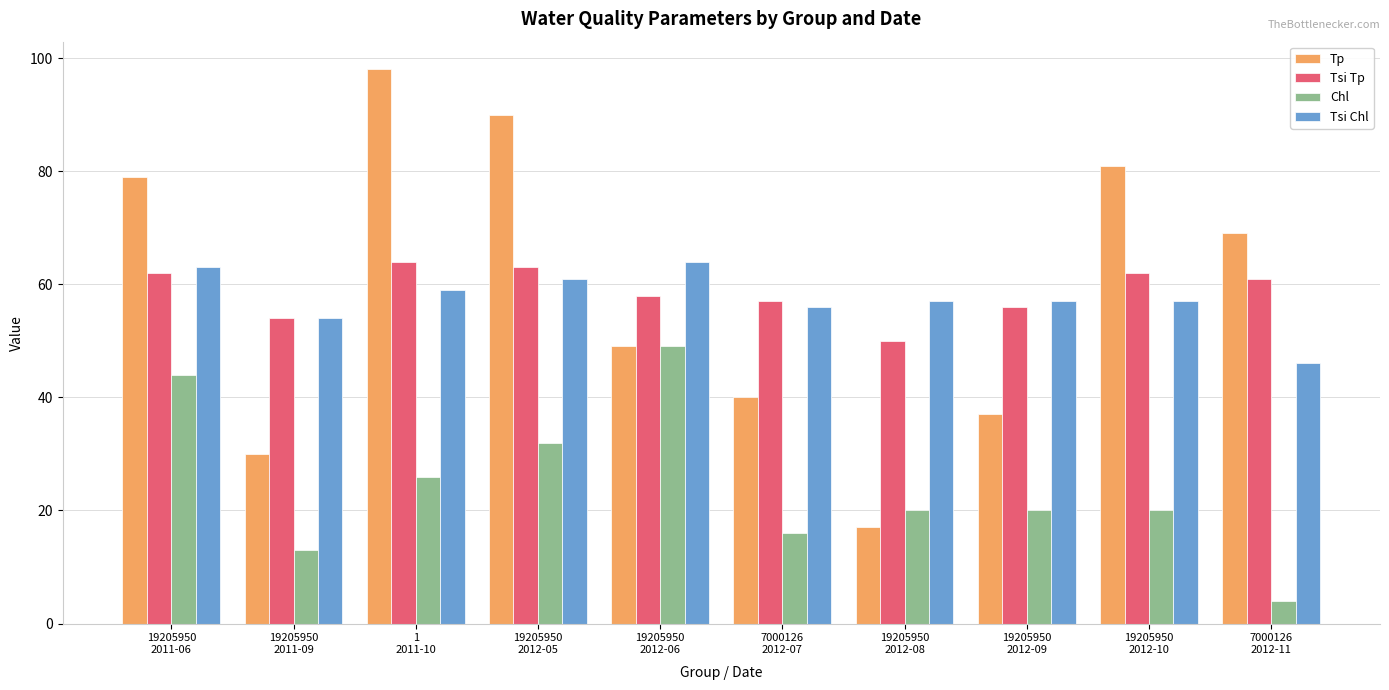

What position from the right is 19205950
2012-09?

3